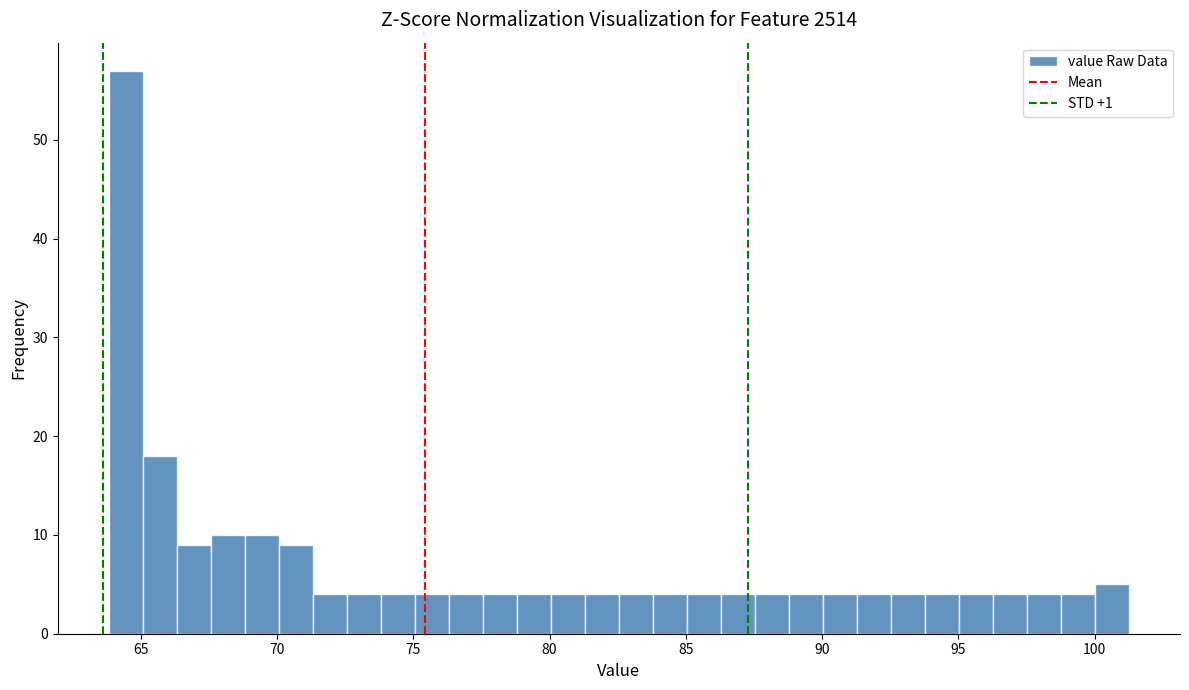

Read against the x-axis, roughly where is the centre of the tallest bar?

64.5